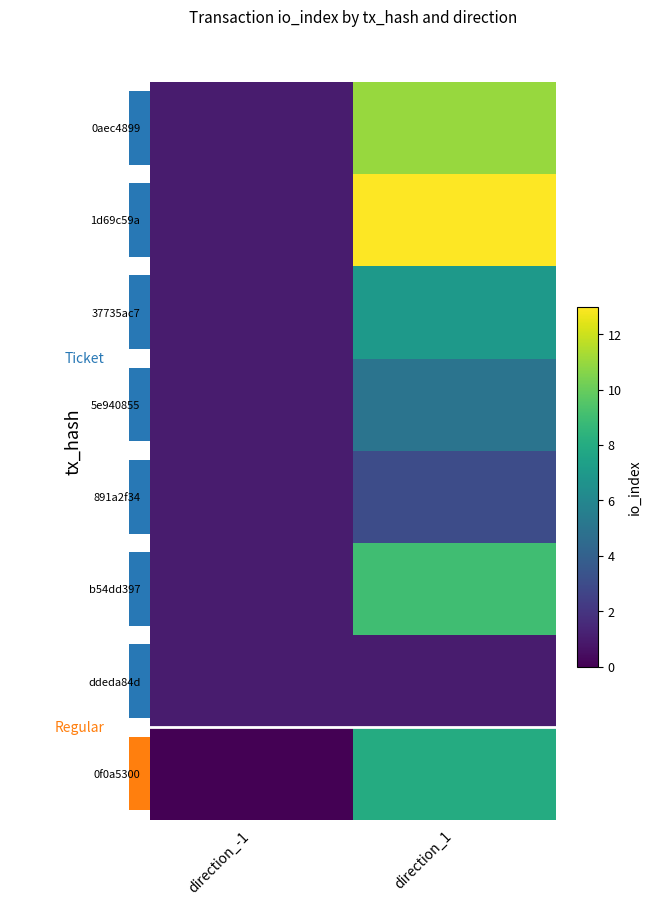

At how many categories does at least one series exceed 11?

1